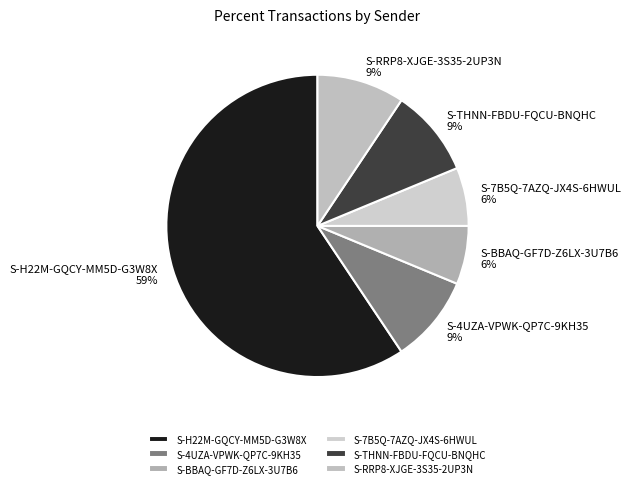

Is it true that S-H22M-GQCY-MM5D-G3W8X is 48% of the pie?

False